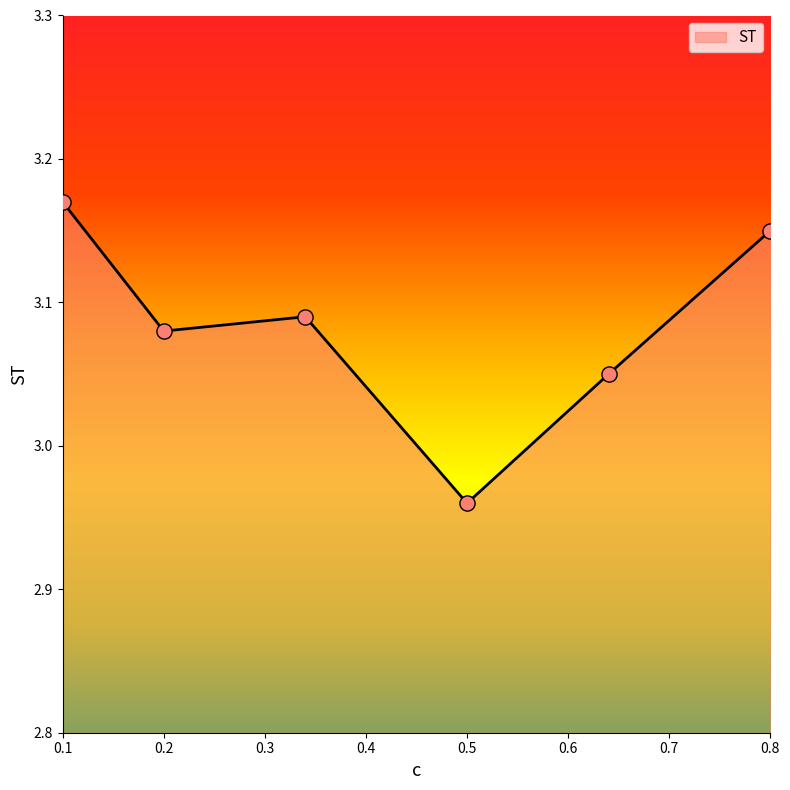

How many values are between 3 and 4?

5